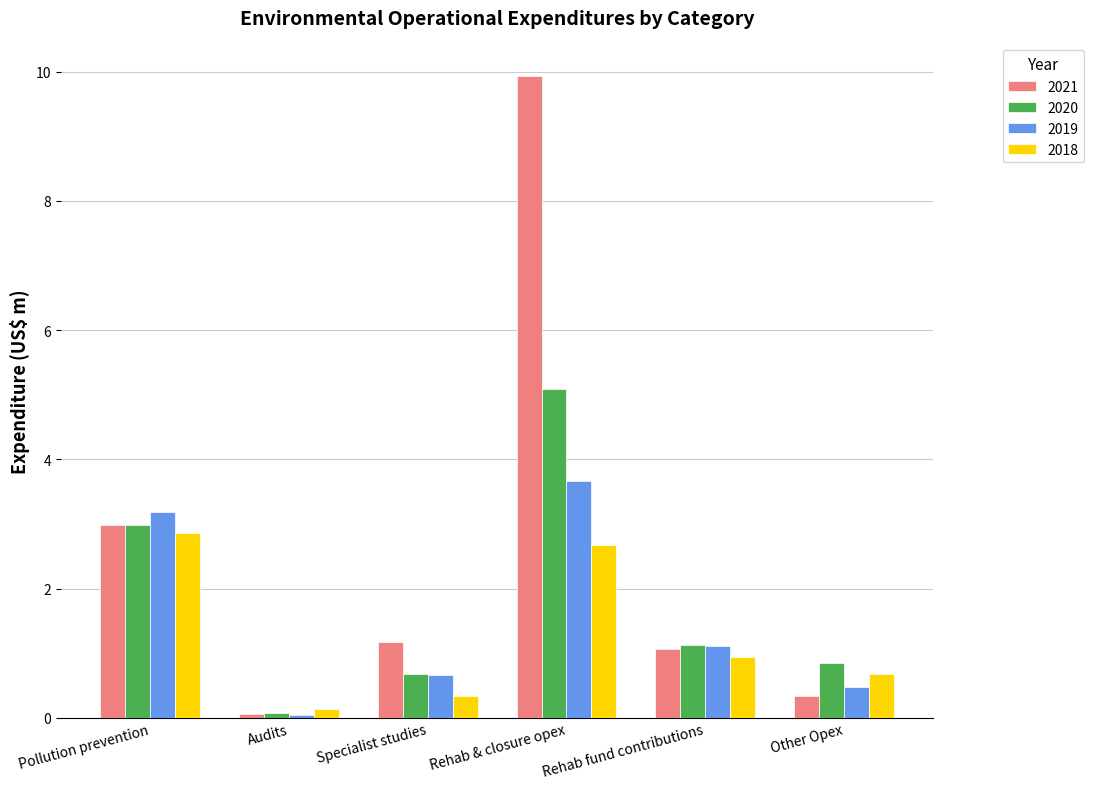

What is the difference between the maximum and minimum values in the 2018 series?

2.7